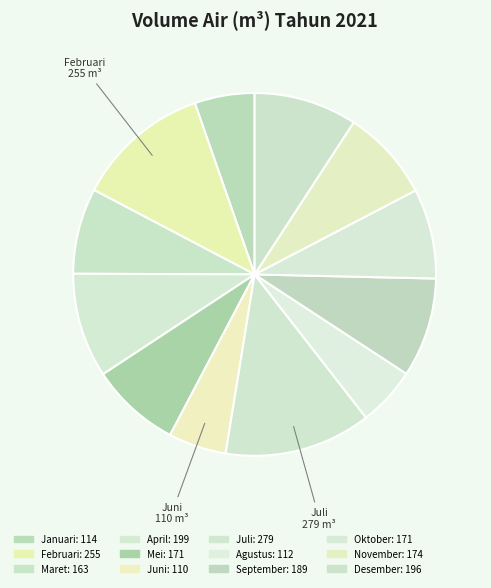

Which slice is the largest?

Juli